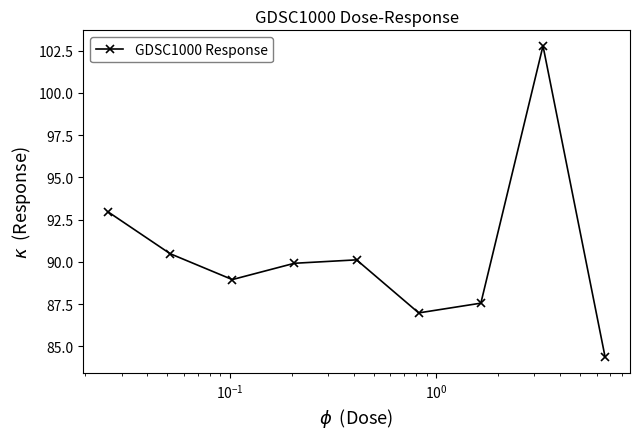

How many series are shown in this chart?

1